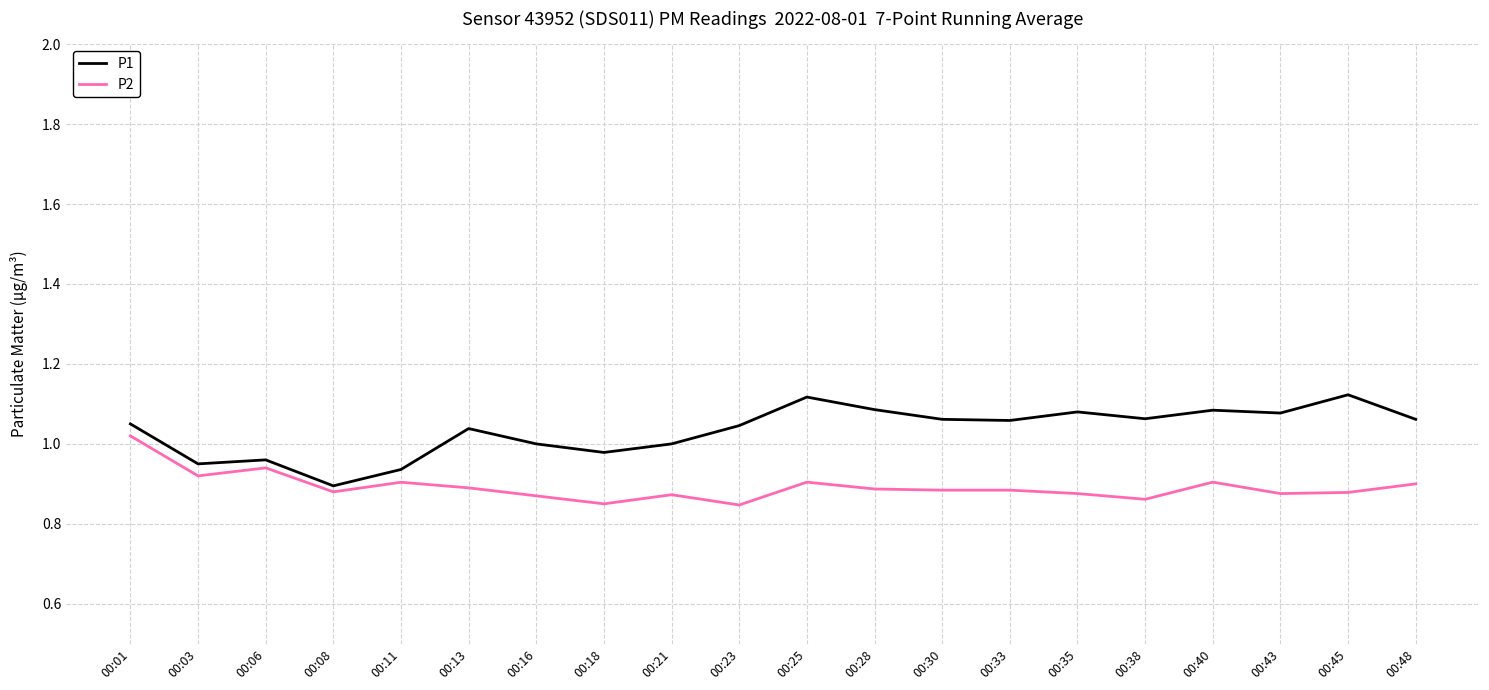

The value of P2 at 00:16 is 0.9. True or false?

True